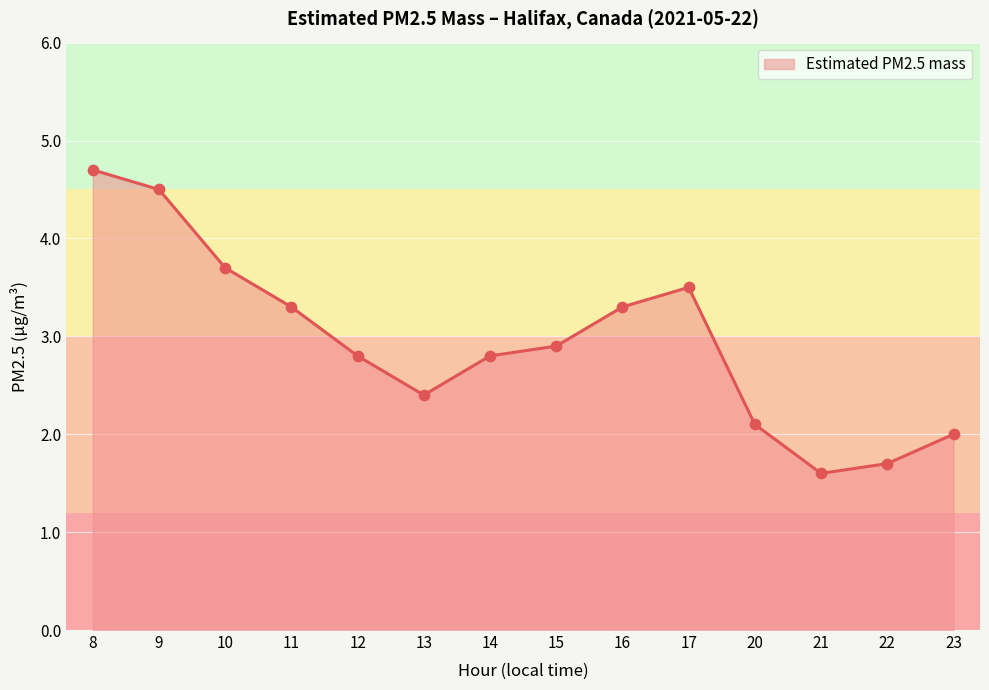

Approximately how many times larger is the value at 22 compared to 15?

0.6